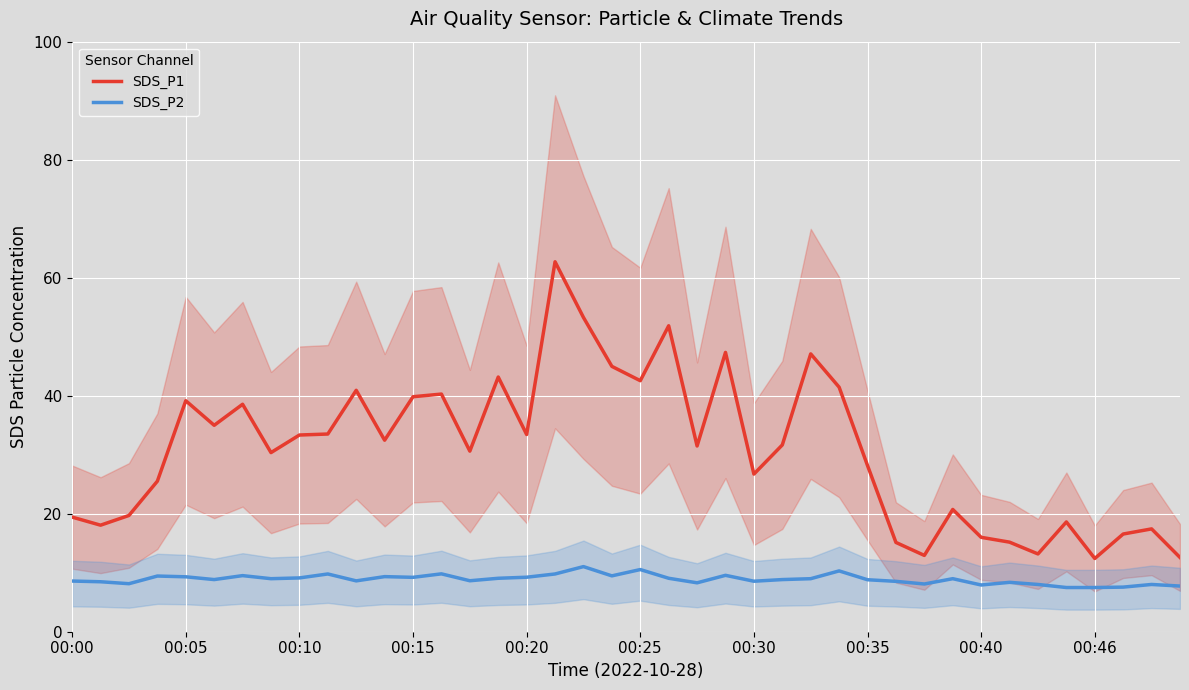

True or false: SDS_P2 and SDS_P1 intersect in this chart.

False